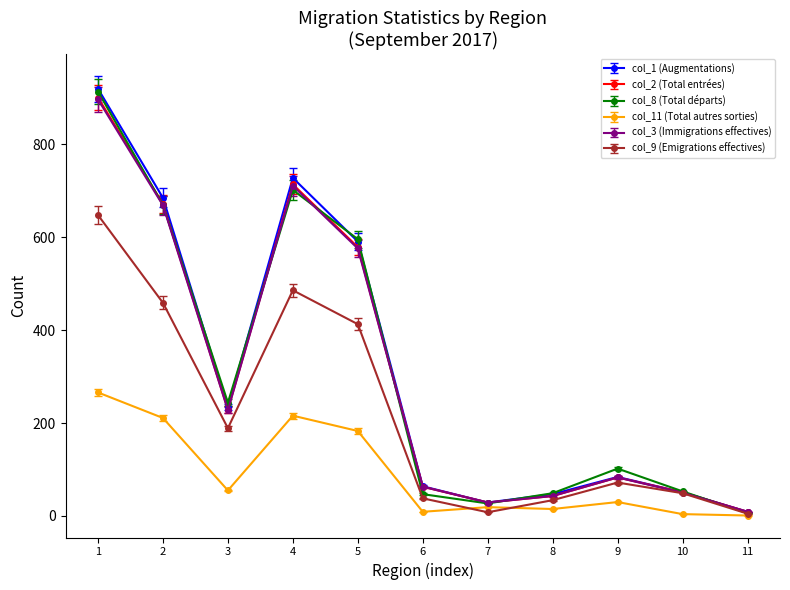

Which series has the largest range (max minus min)?

col_1 (Augmentations)